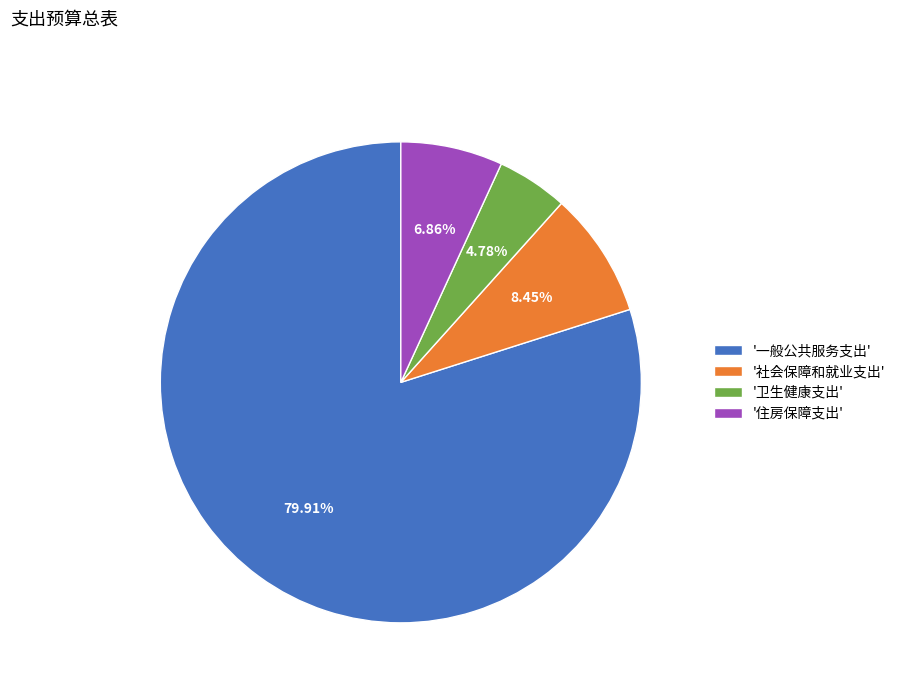

Is the sum of '住房保障支出' and '卫生健康支出' greater than half?

No